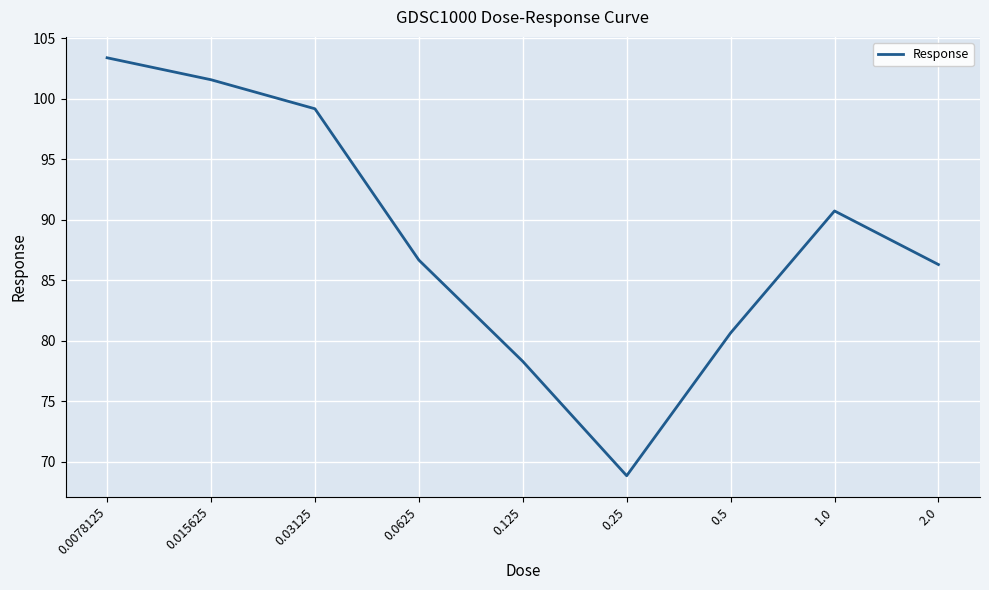

Where is the first local maximum?

1.0